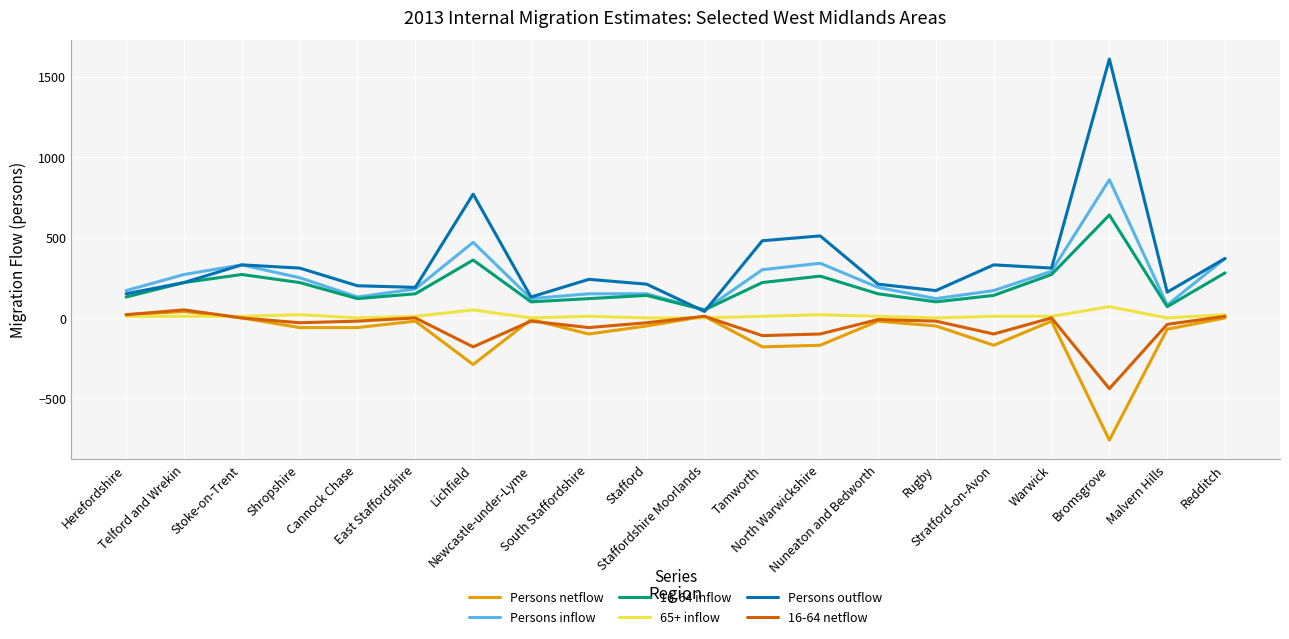

Where is 16-64 netflow nearest to the value -195?

Lichfield